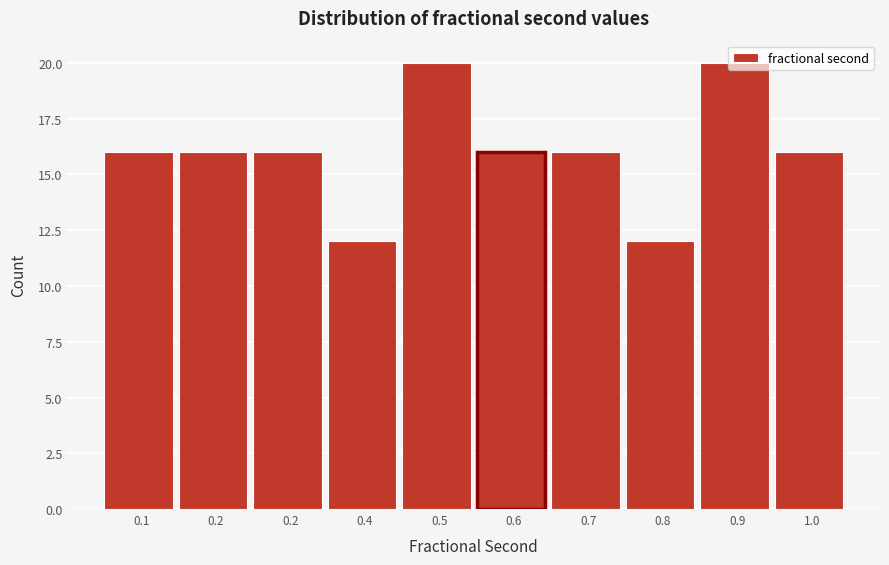

Are the bars horizontal?

No